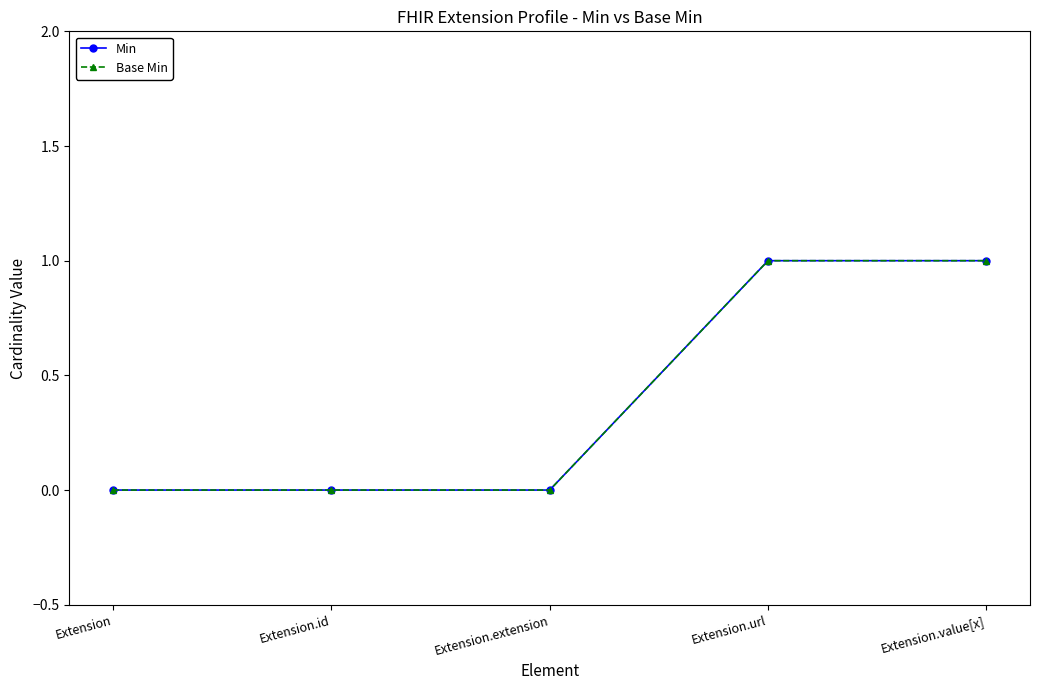

Is this an area chart (filled region under the line)?

No